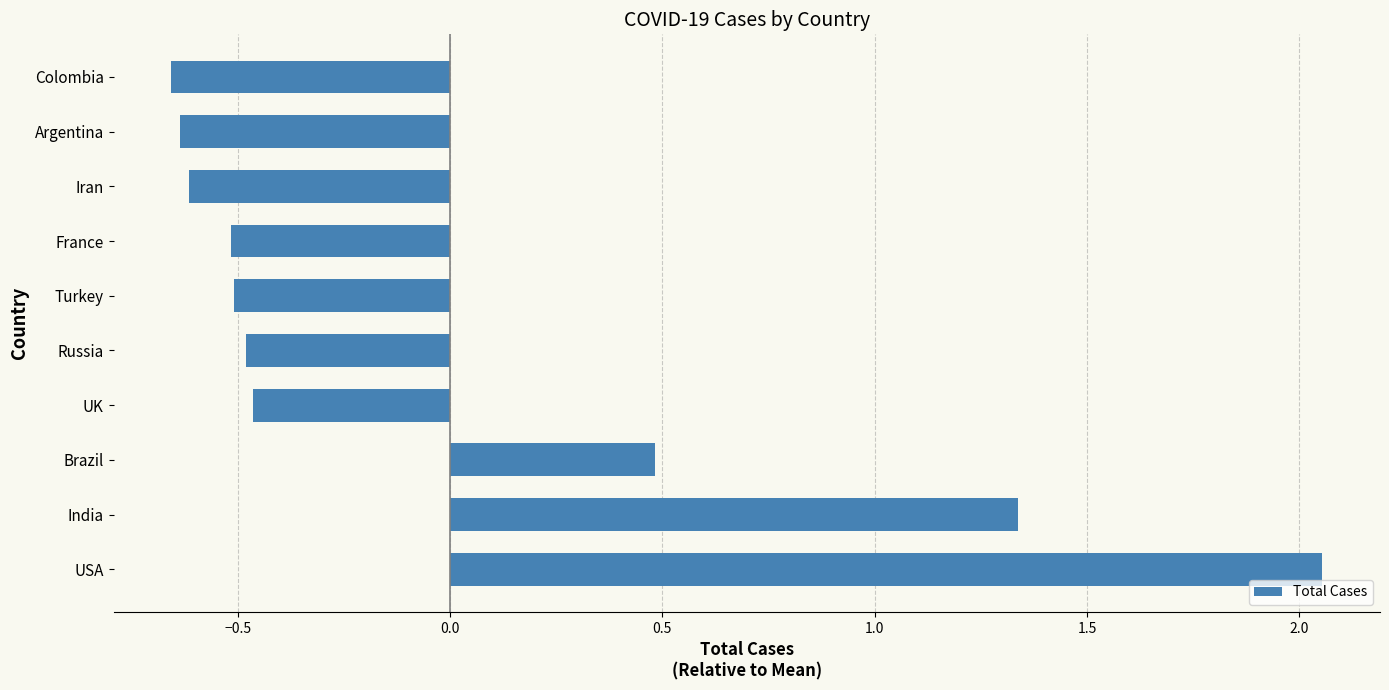

How many positive values are there?

3